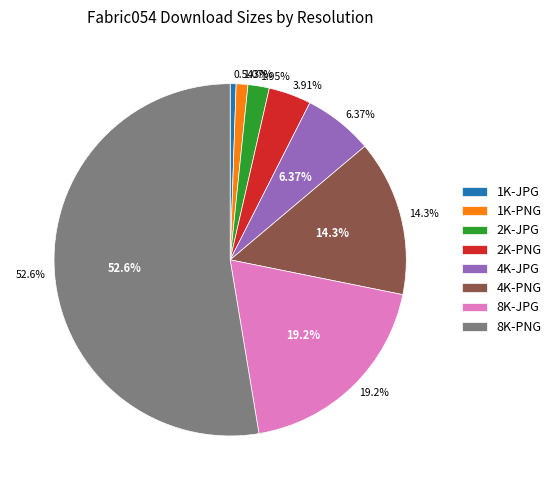

Which slice is the smallest?

1K-JPG